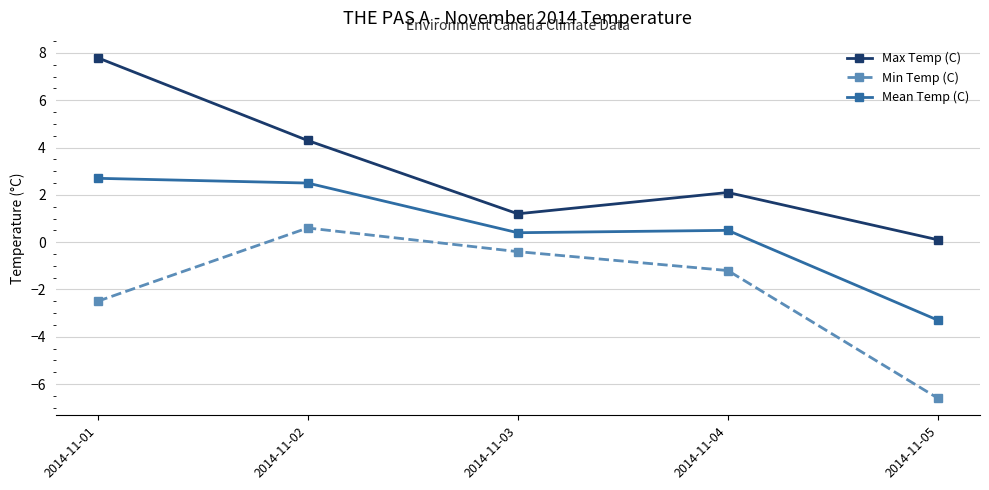

True or false: Mean Temp (C) and Max Temp (C) intersect in this chart.

False